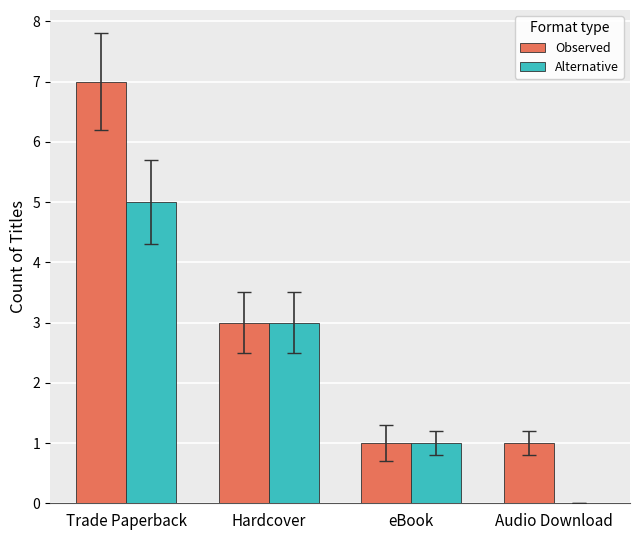

How many groups of bars are there?

4